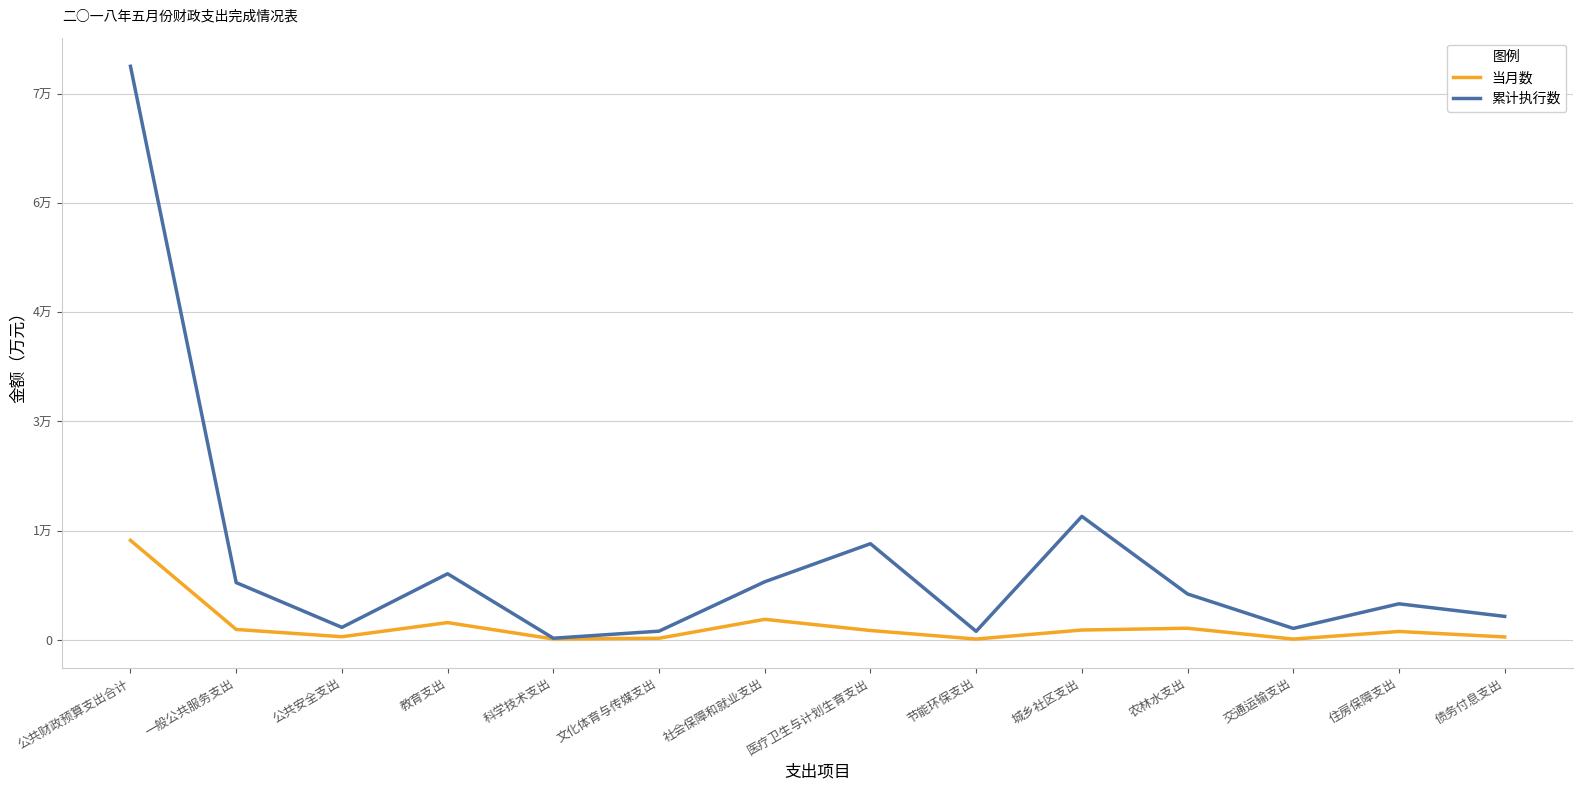

At which category is the sum across all series the highest?

公共财政预算支出合计